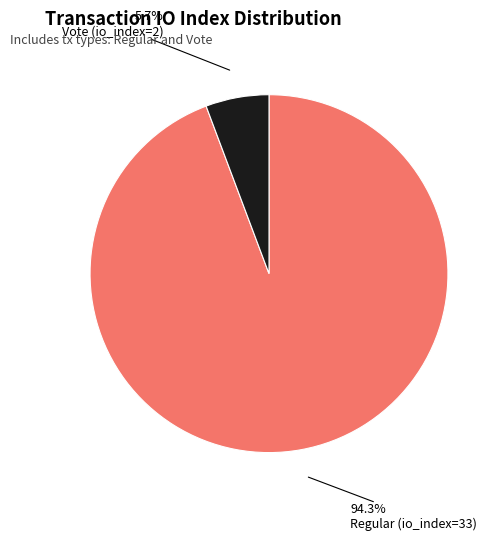

Does any single category account for the majority?

Yes